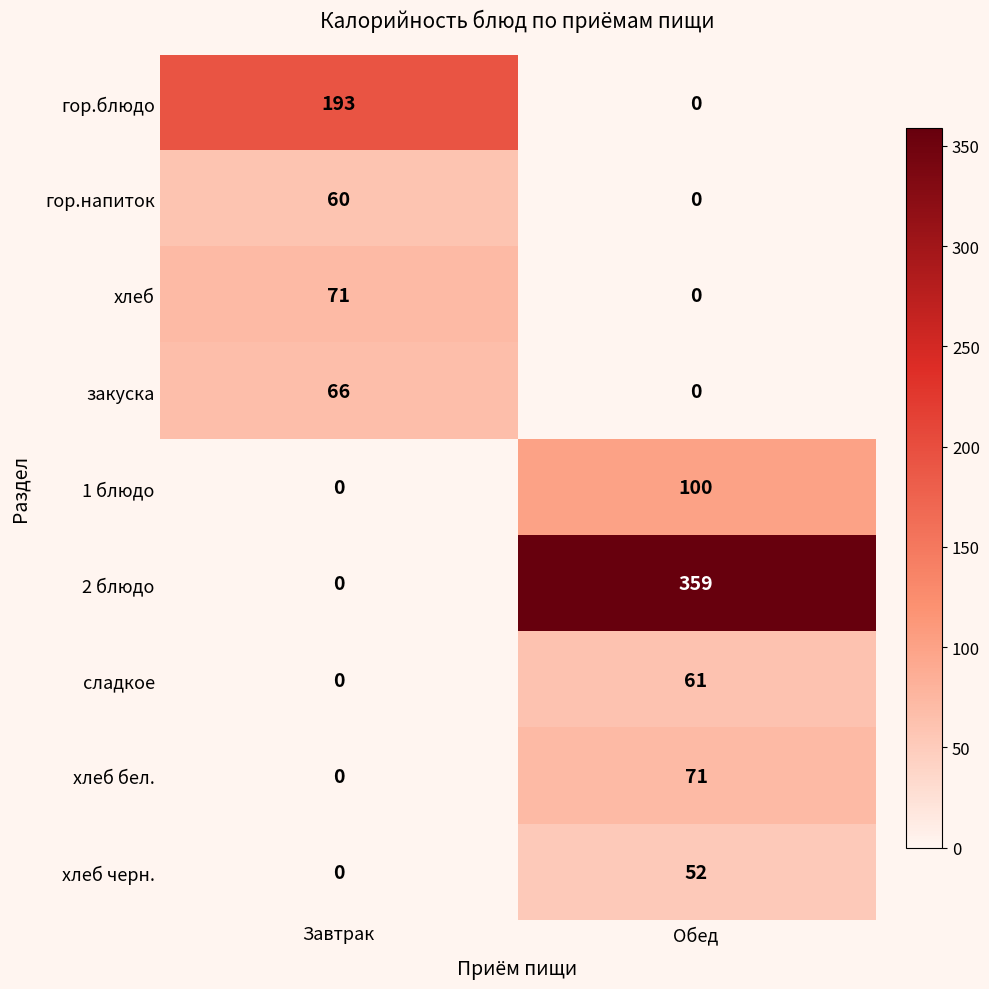

Reading left to right, list all the values displayed in this chart.

гор.блюдо: Завтрак=193	Обед=0
гор.напиток: Завтрак=60	Обед=0
хлеб: Завтрак=71	Обед=0
закуска: Завтрак=66	Обед=0
1 блюдо: Завтрак=0	Обед=100
2 блюдо: Завтрак=0	Обед=359
сладкое: Завтрак=0	Обед=61
хлеб бел.: Завтрак=0	Обед=71
хлеб черн.: Завтрак=0	Обед=52